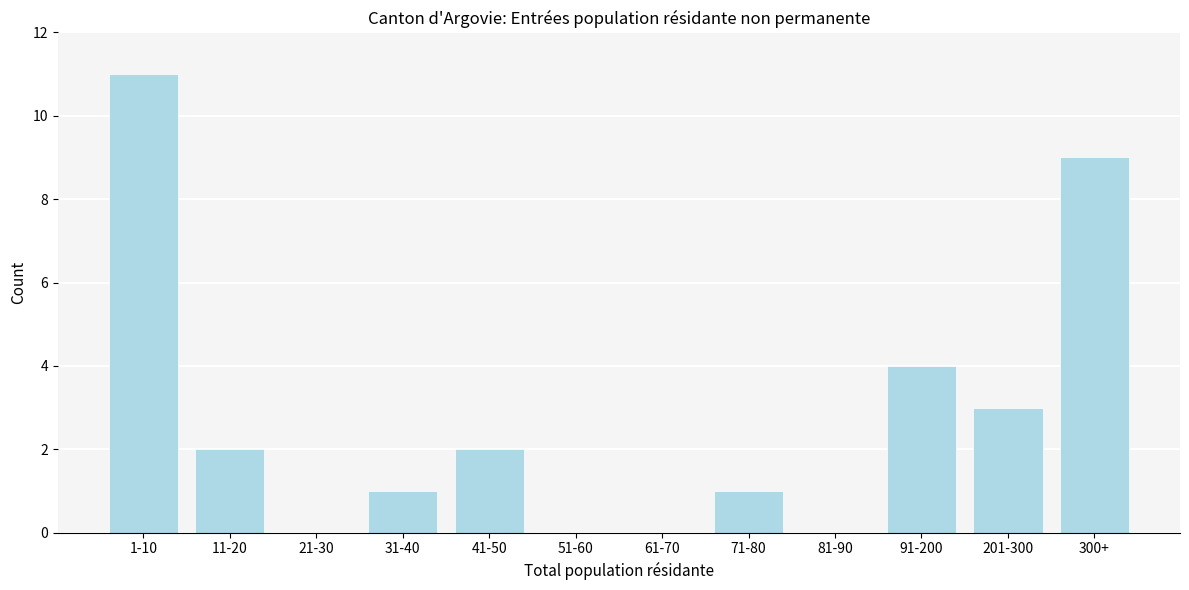

Reading right to left, extract all data points from this chart.

300+=9	201-300=3	91-200=4	81-90=0	71-80=1	61-70=0	51-60=0	41-50=2	31-40=1	21-30=0	11-20=2	1-10=11